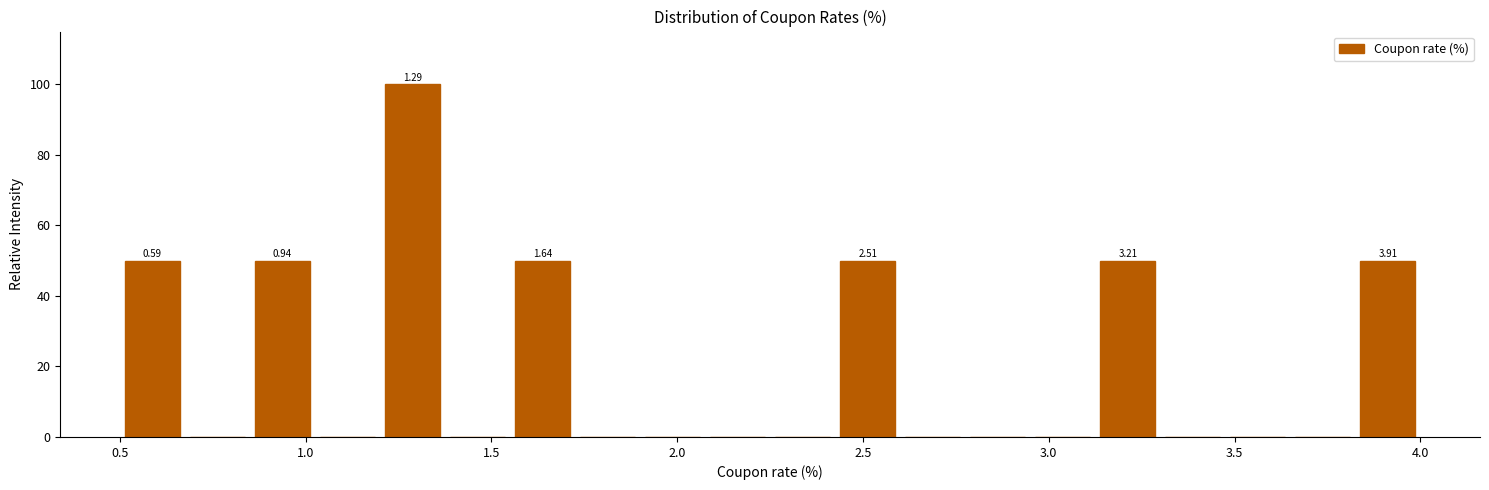

Around what value on the x-axis is the tallest bar? Give the approximate position of its centre, as read against the axis.

1.30